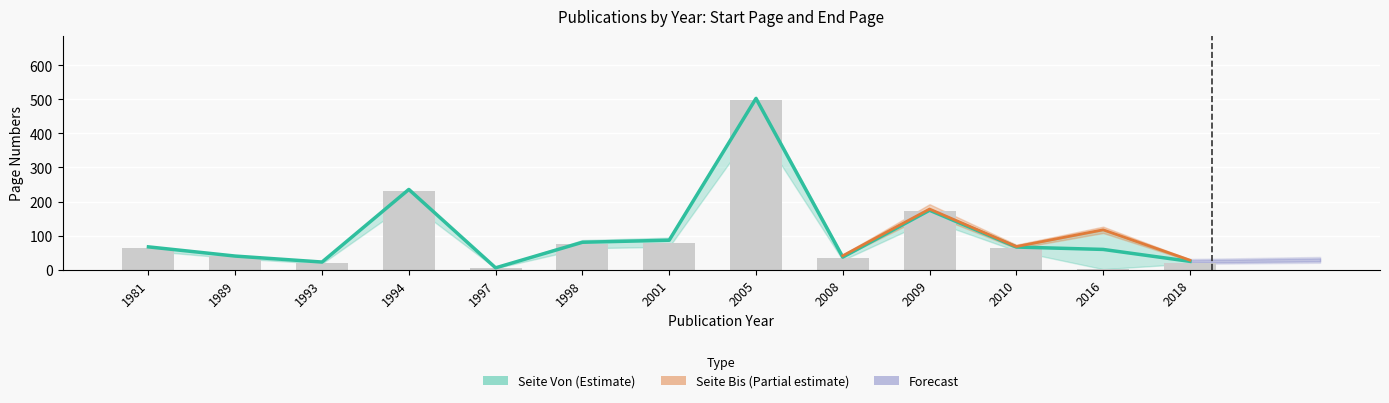

How many data points are less than 66?

6